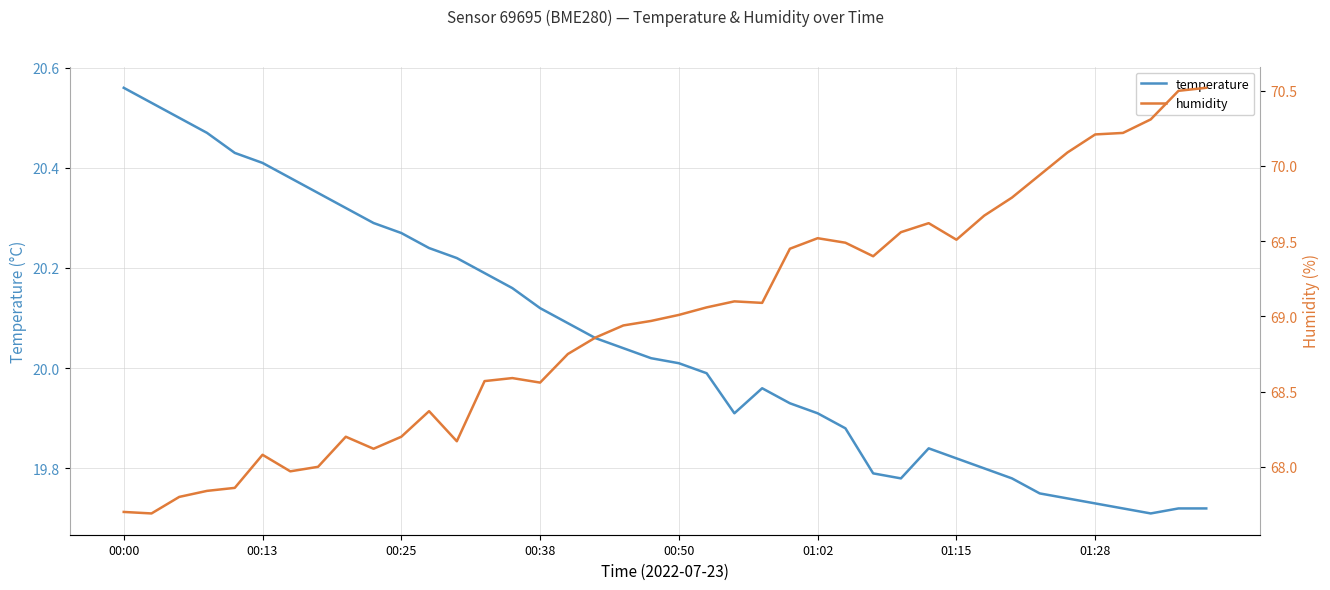

Reading left to right, extract all data points from this chart.

temperature: 20.6	20.5	20.5	20.5	20.4	20.4	20.4	20.4	20.3	20.3	20.3	20.2	20.2	20.2	20.2	20.1	20.1	20.1	20.0	20.0	20.0	20.0	19.9	20.0	19.9	19.9	19.9	19.8	19.8	19.8	19.8	19.8	19.8	19.8	19.7	19.7	19.7	19.7	19.7	19.7
humidity: 67.7	67.7	67.8	67.8	67.9	68.1	68.0	68.0	68.2	68.1	68.2	68.4	68.2	68.6	68.6	68.6	68.8	68.9	68.9	69.0	69.0	69.1	69.1	69.1	69.5	69.5	69.5	69.4	69.6	69.6	69.5	69.7	69.8	69.9	70.1	70.2	70.2	70.3	70.5	70.5